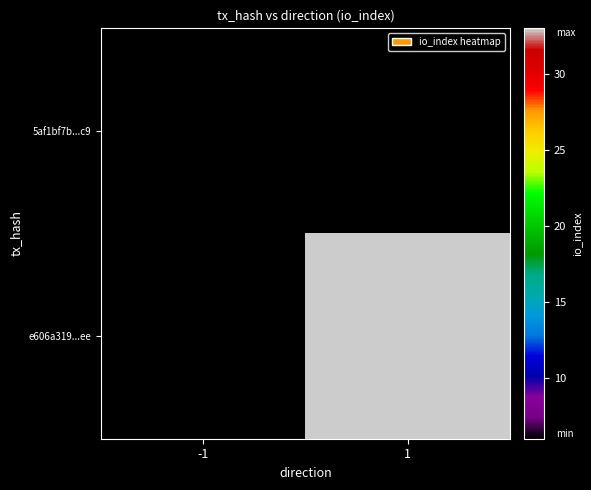

Count the number of categories in the chart.

2